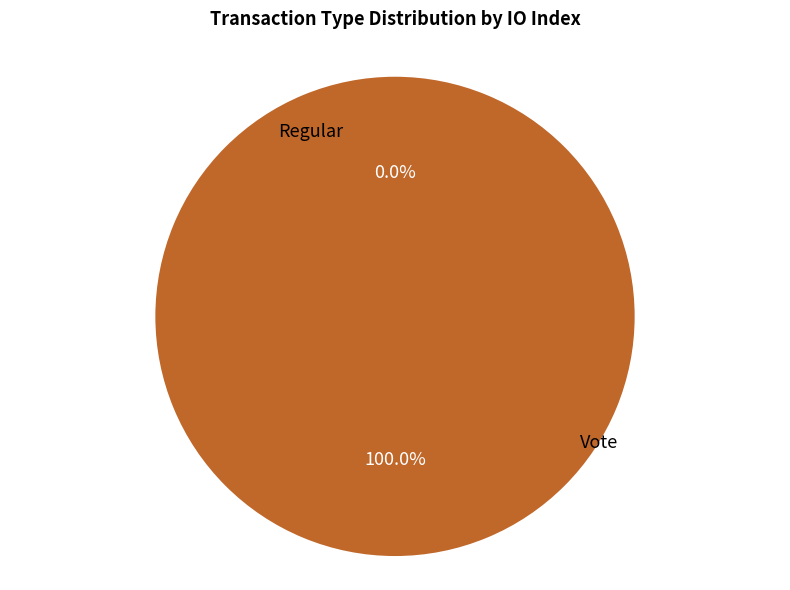

How many segments does this pie chart have?

2